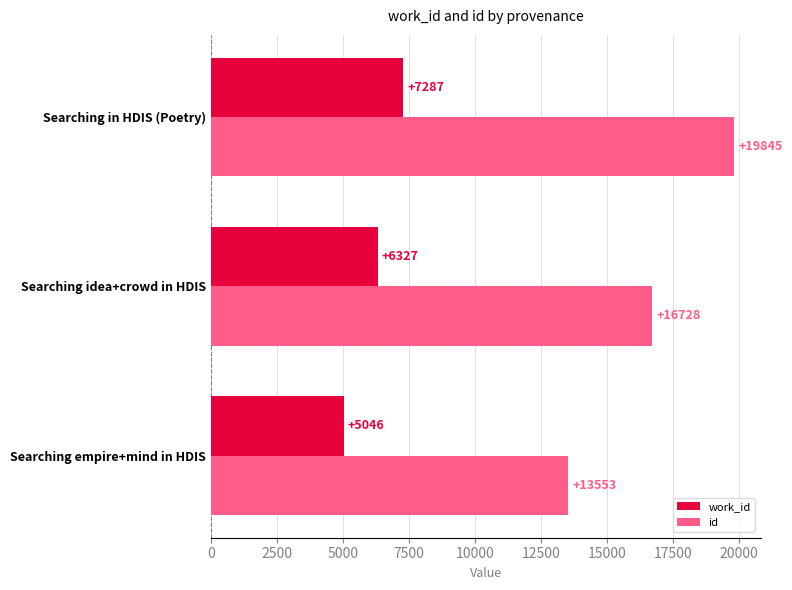

At which category is the sum across all series the highest?

Searching in HDIS (Poetry)